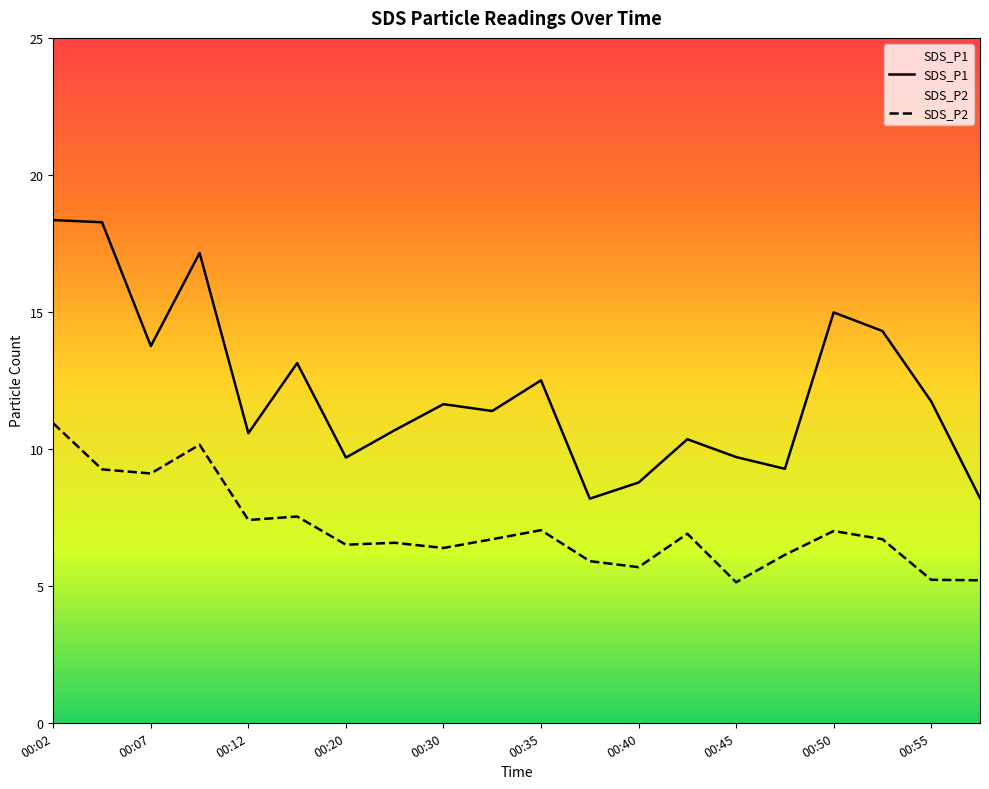

What is the value of the SDS_P1 point at the 8th from the left?

10.7